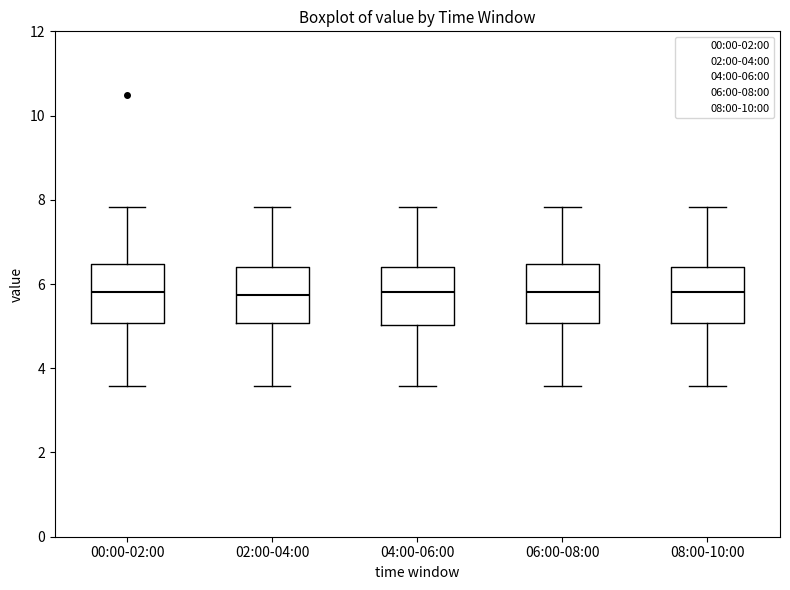

Reading left to right, transcribe this box plot: for each box, give where its median line is, the range the box spans, and where its two whiskers end, as read against the y-axis. The values are not printed on the chart, so give them approximately, as read against the axis.

00:00-02:00: median 5.8, box 5.0 to 6.4, whiskers 3.6 to 7.8
02:00-04:00: median 5.8, box 5.0 to 6.4, whiskers 3.6 to 7.8
04:00-06:00: median 5.8, box 5.0 to 6.4, whiskers 3.6 to 7.8
06:00-08:00: median 5.8, box 5.0 to 6.4, whiskers 3.6 to 7.8
08:00-10:00: median 5.8, box 5.0 to 6.4, whiskers 3.6 to 7.8